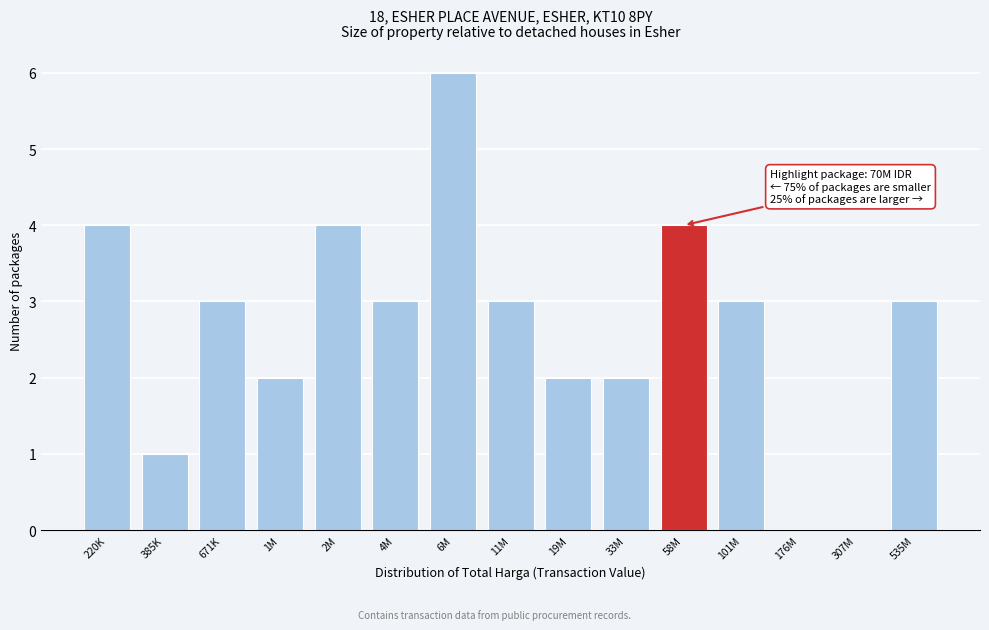

Reading right to left, extract all data points from this chart.

535M=3	307M=0	176M=0	101M=3	58M=4	33M=2	19M=2	11M=3	6M=6	4M=3	2M=4	1M=2	671K=3	385K=1	220K=4